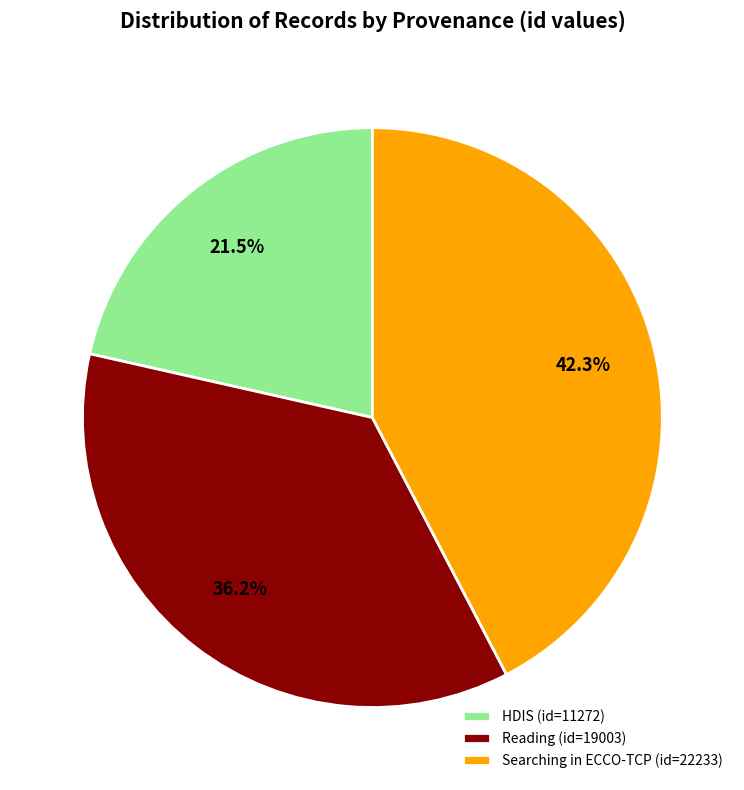

Is Reading (id=19003) the majority of the pie?

No